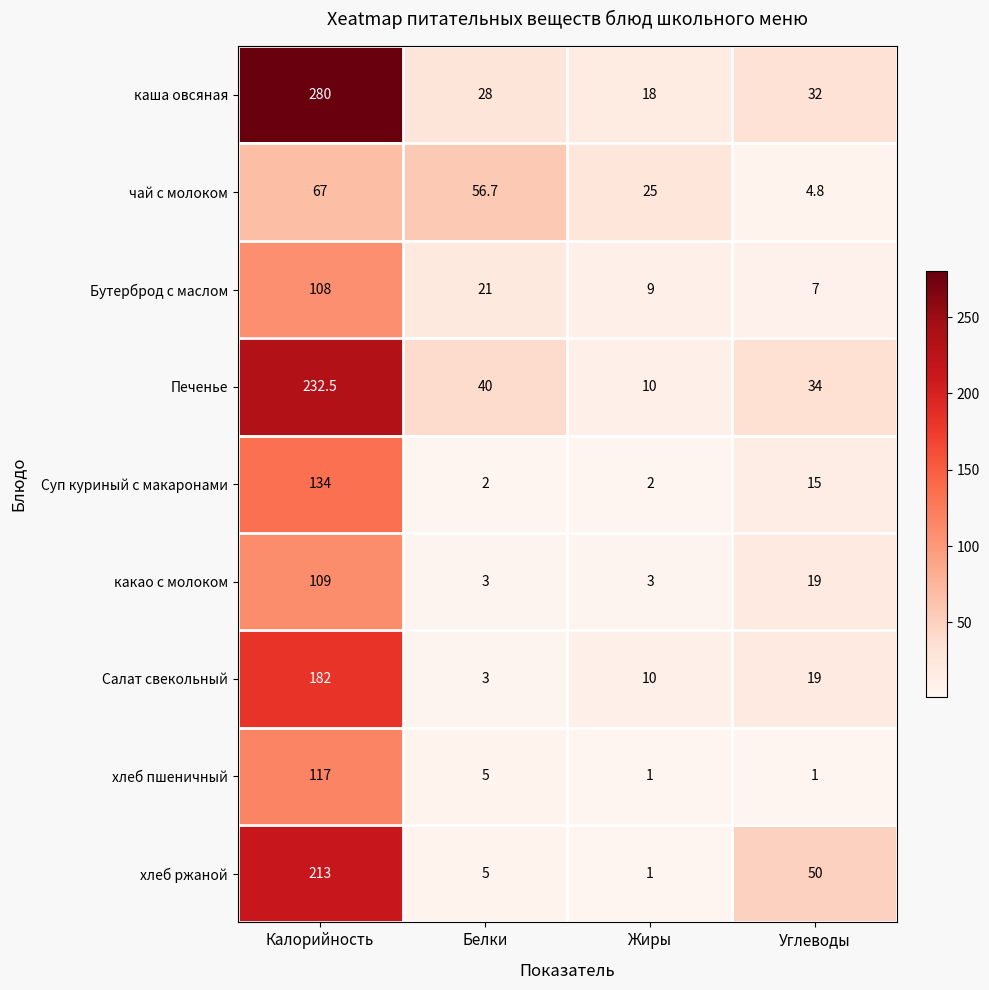

At which category does the chart reach its peak across all series?

Калорийность